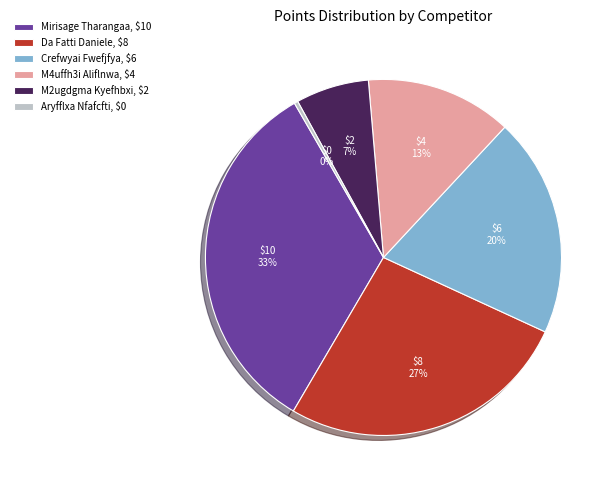

Does Da Fatti Daniele account for over 50% of the chart?

No